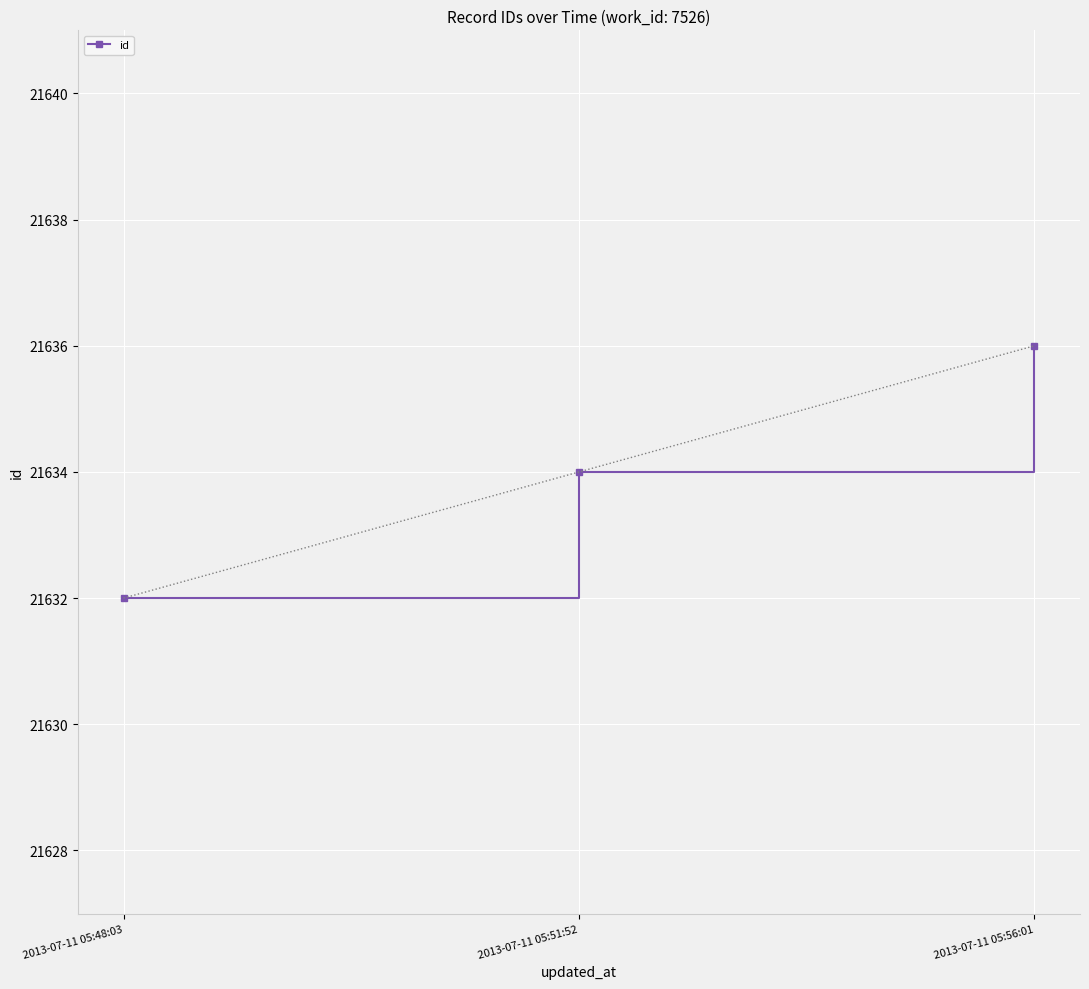

Reading left to right, what are all the values shown in this chart?

2013-07-11 05:48:03=21632	2013-07-11 05:51:52=21634	2013-07-11 05:56:01=21636